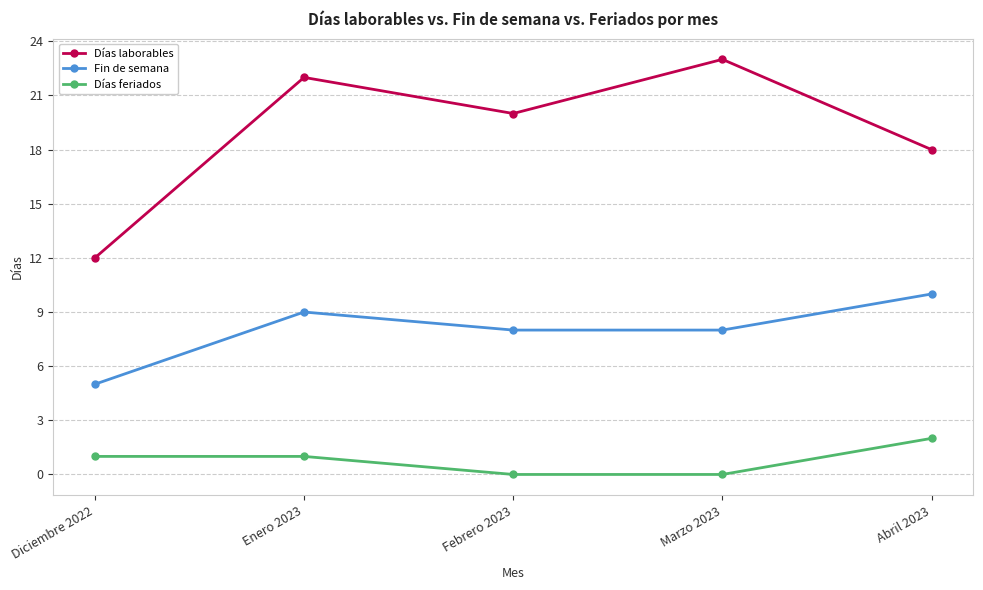

What is the maximum value for Fin de semana?

10